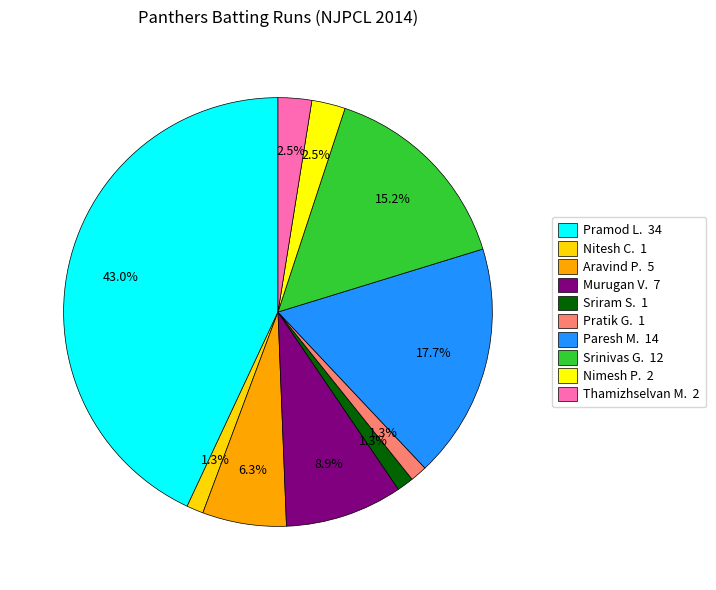

How many segments does this pie chart have?

10